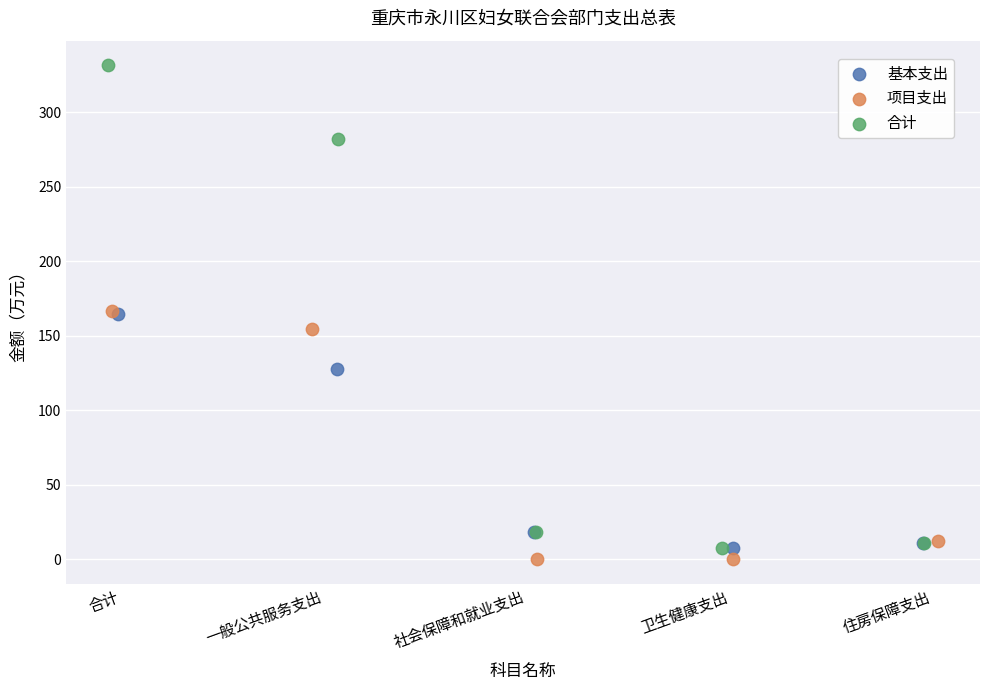

Which series reaches the minimum Y coordinate?

项目支出